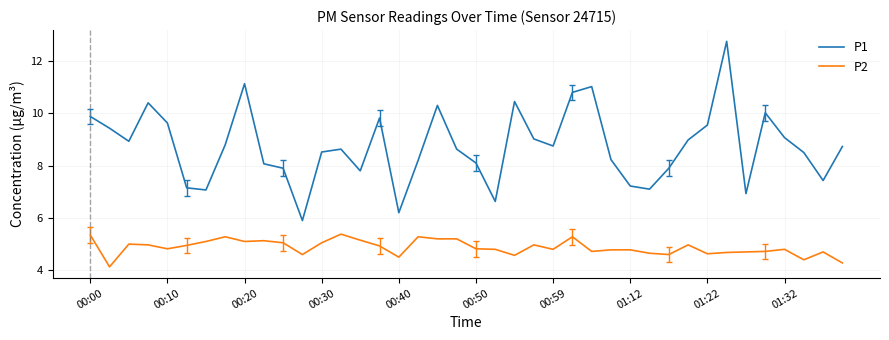

True or false: P1 and P2 intersect in this chart.

False